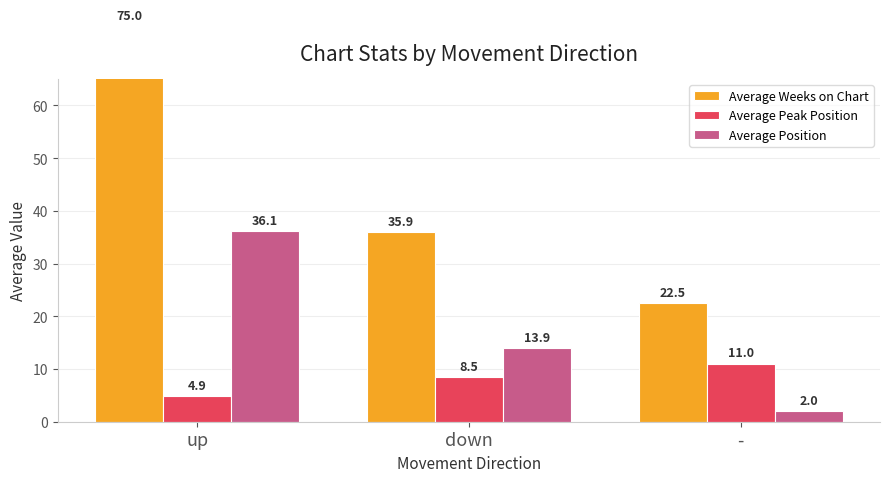

What are all the series names shown in the legend?

Average Weeks on Chart, Average Peak Position, Average Position